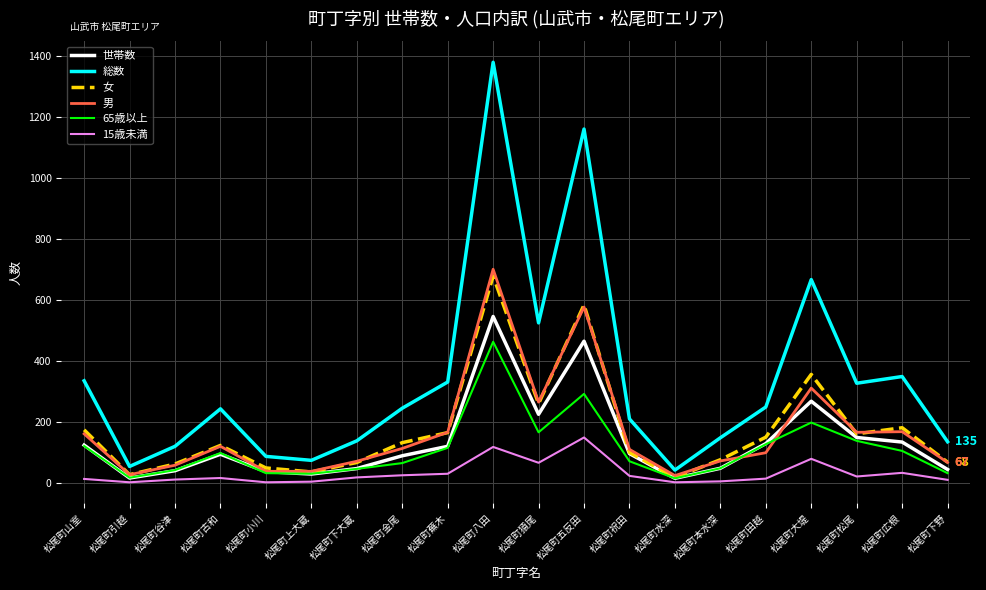

True or false: 世帯数 has a value of 124 at 松尾町山室.

True